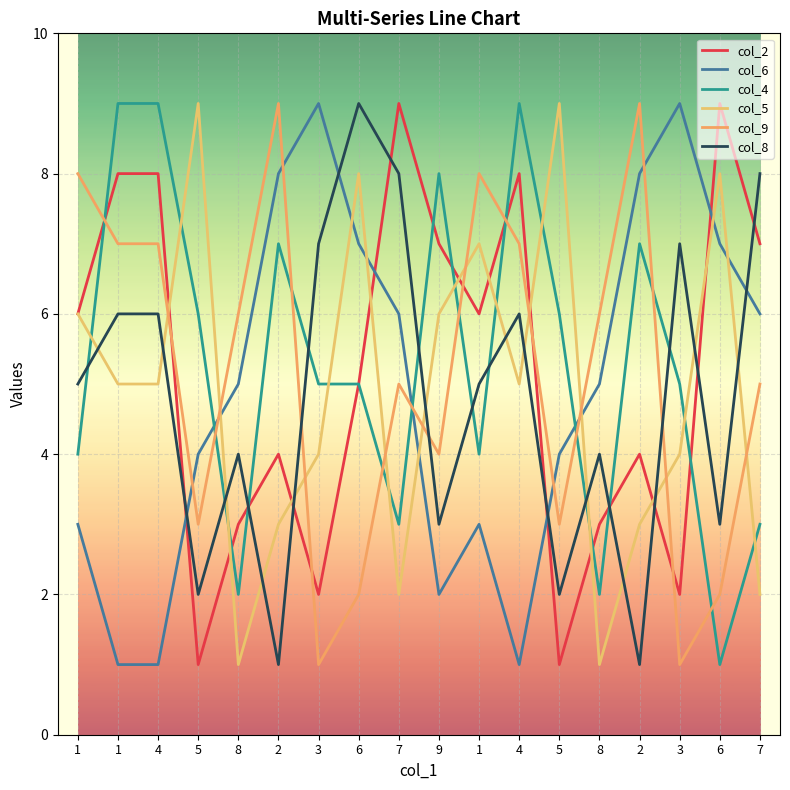

At which category is the sum across all series the highest?

1